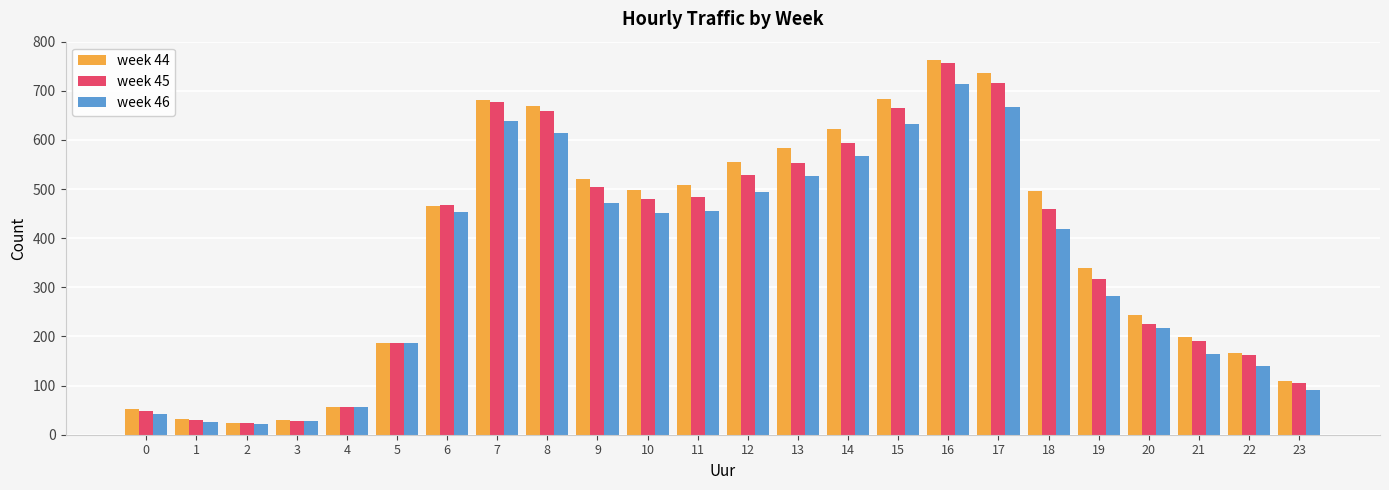

Rank the series at 20 from highest to lowest value.

week 44, week 45, week 46